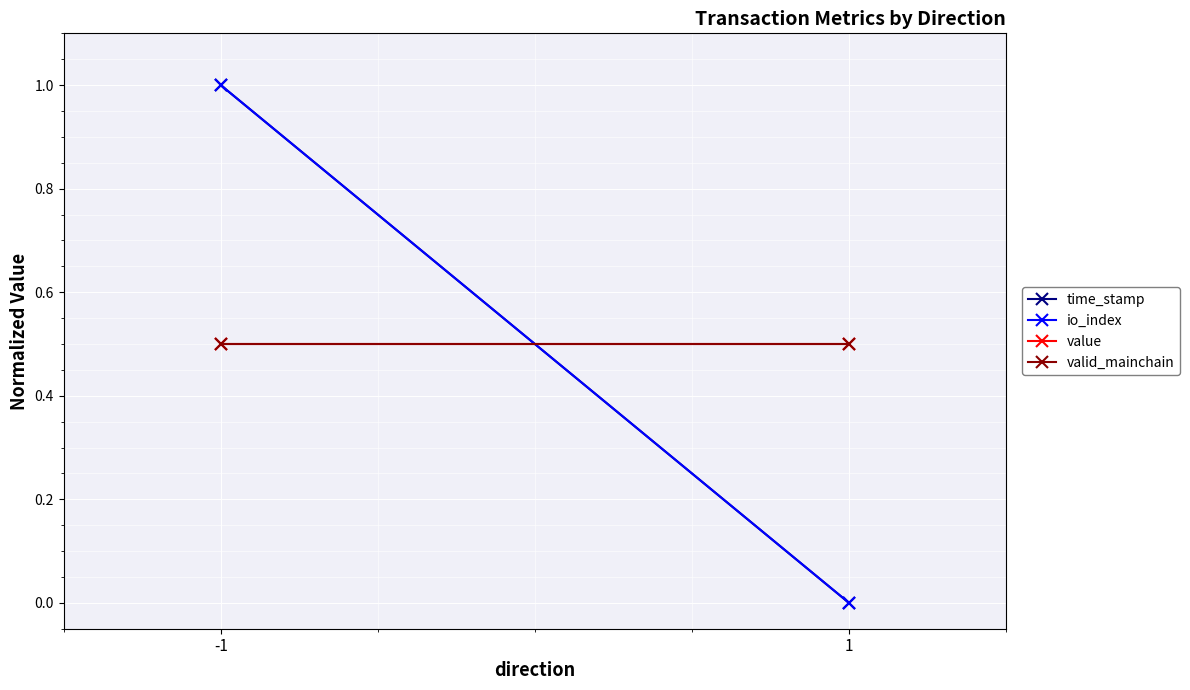

At which label does value reach its minimum?

-1